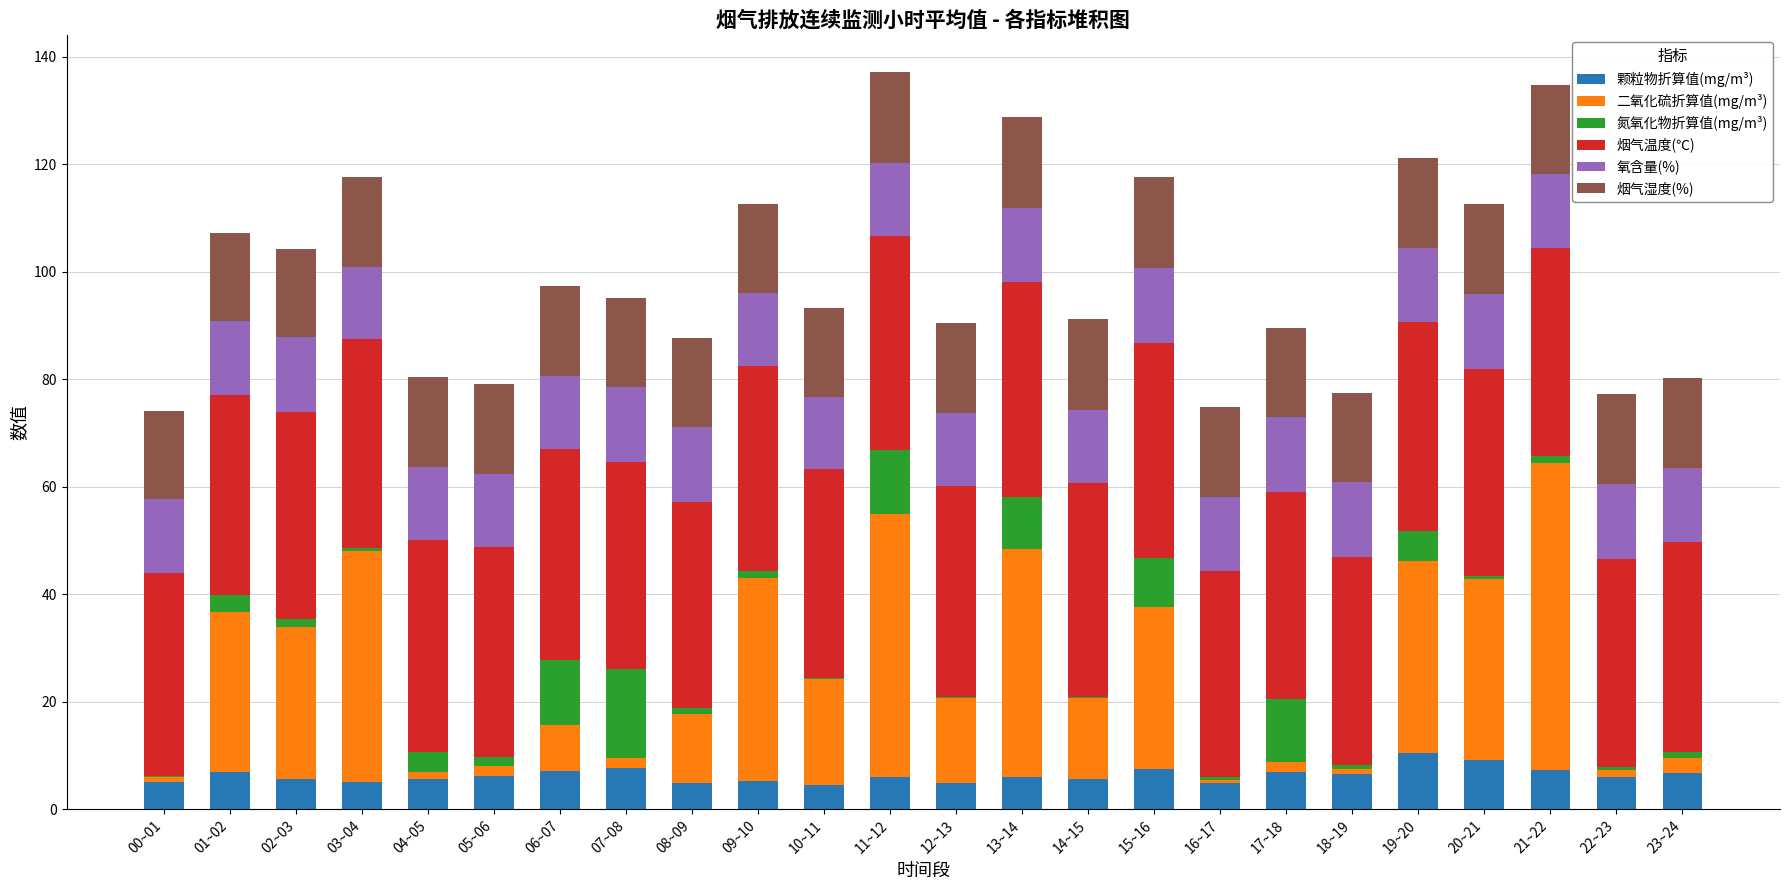

The 颗粒物折算值(mg/m³) series shows 9.3 at 20~21. True or false?

True